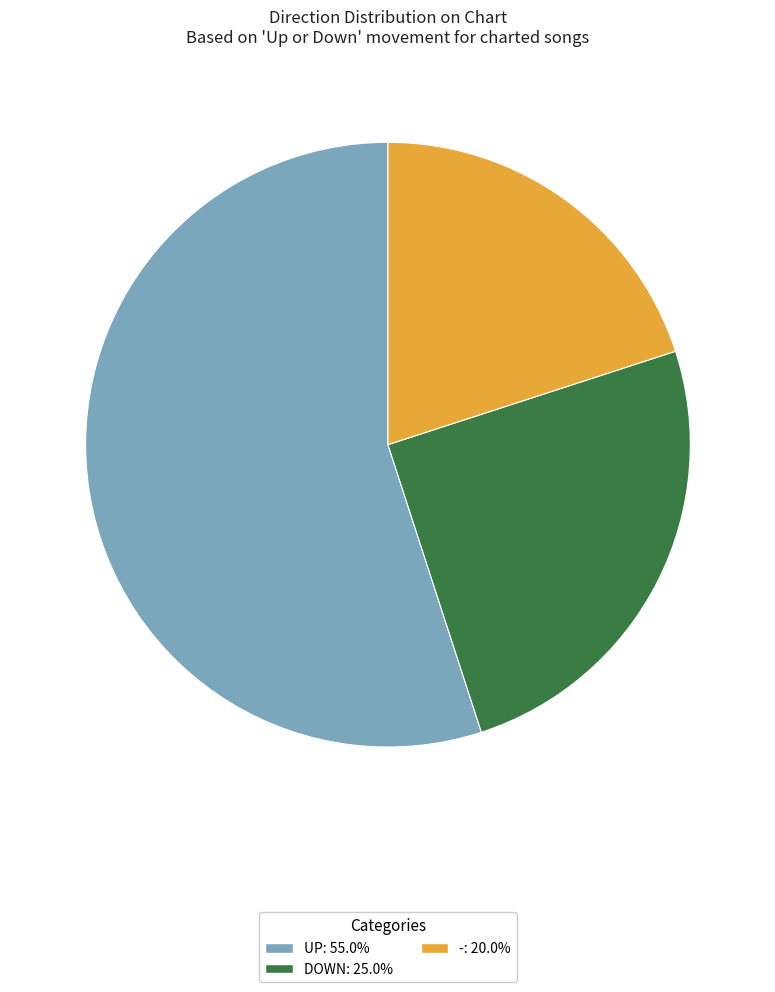

Does any single category account for the majority?

Yes